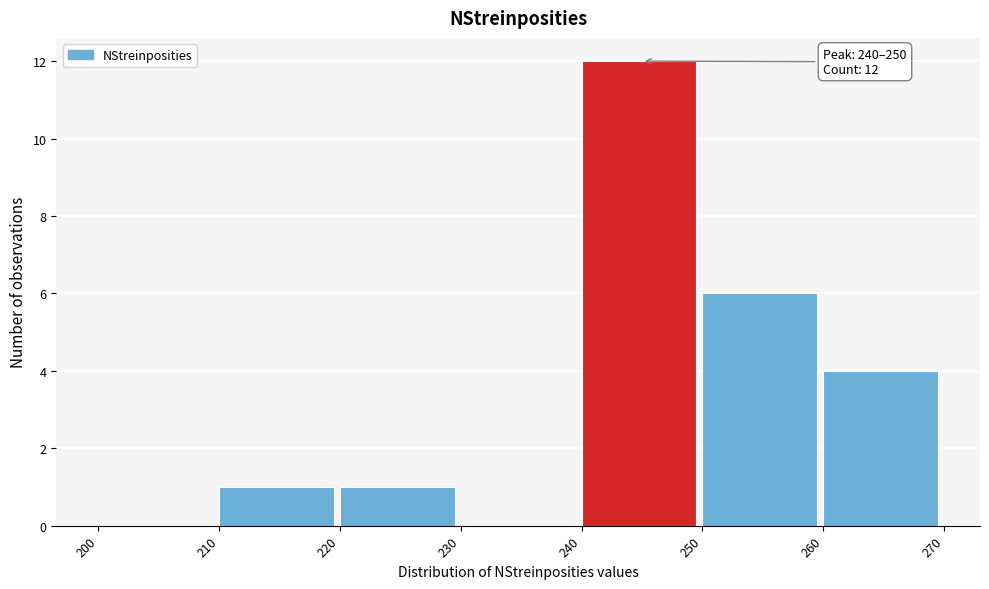

Which range on the x-axis has the tallest bar?

240 to 250